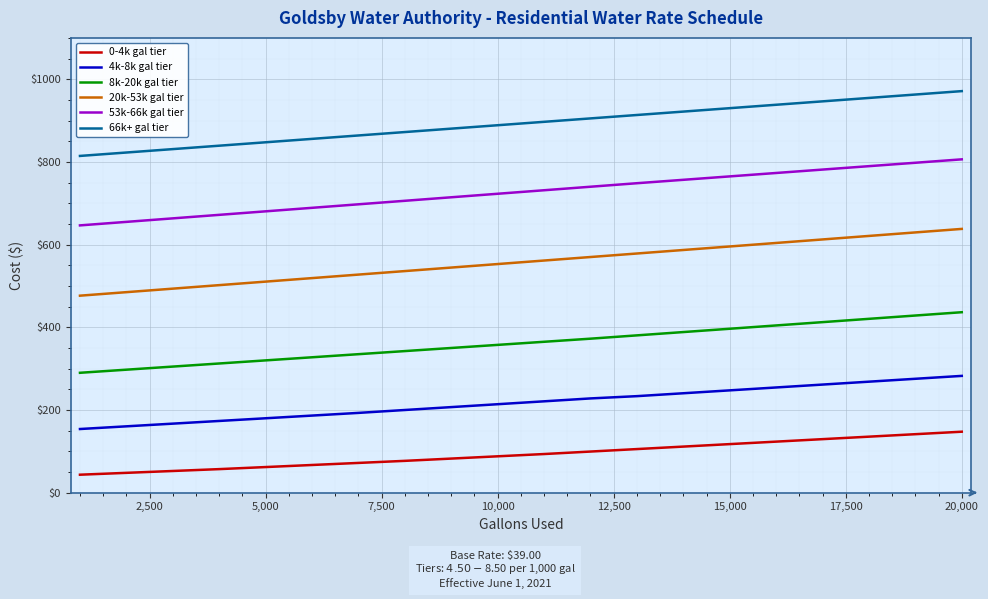

True or false: 4k-8k gal tier and 0-4k gal tier intersect in this chart.

False